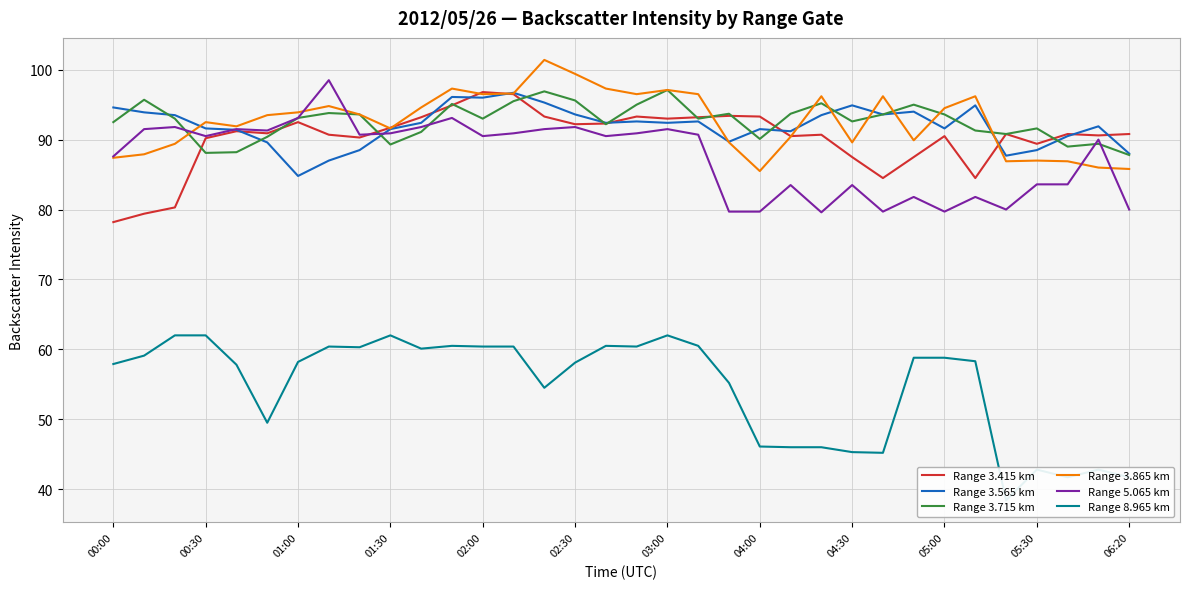

True or false: Range 8.965 km and Range 3.865 km intersect in this chart.

False